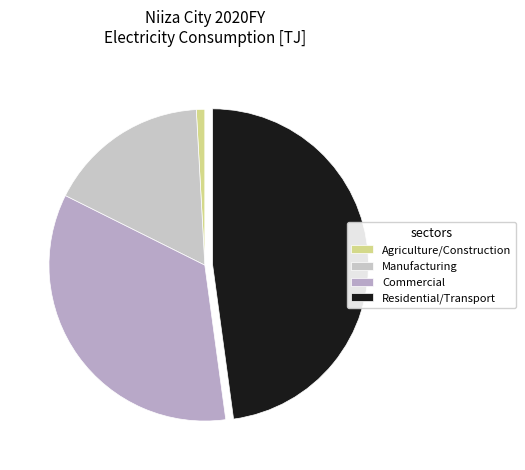

Count the number of slices in the pie.

4